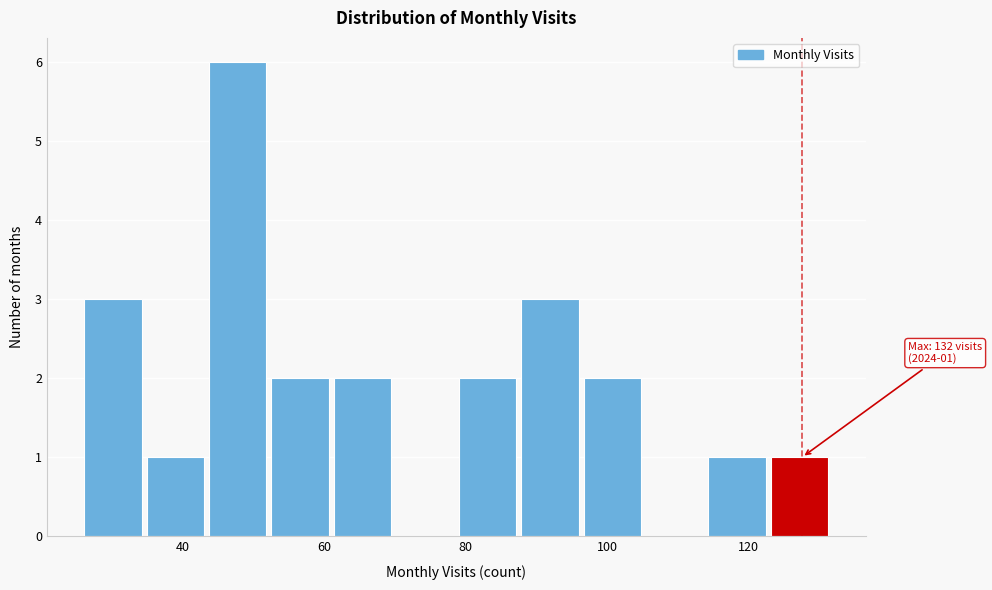

Over which range of the x-axis is the bar tallest?

44 to 52